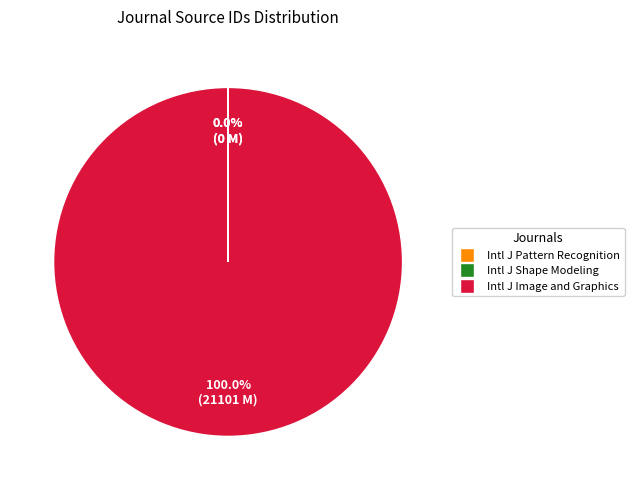

Is there any slice that represents more than half of the pie?

Yes